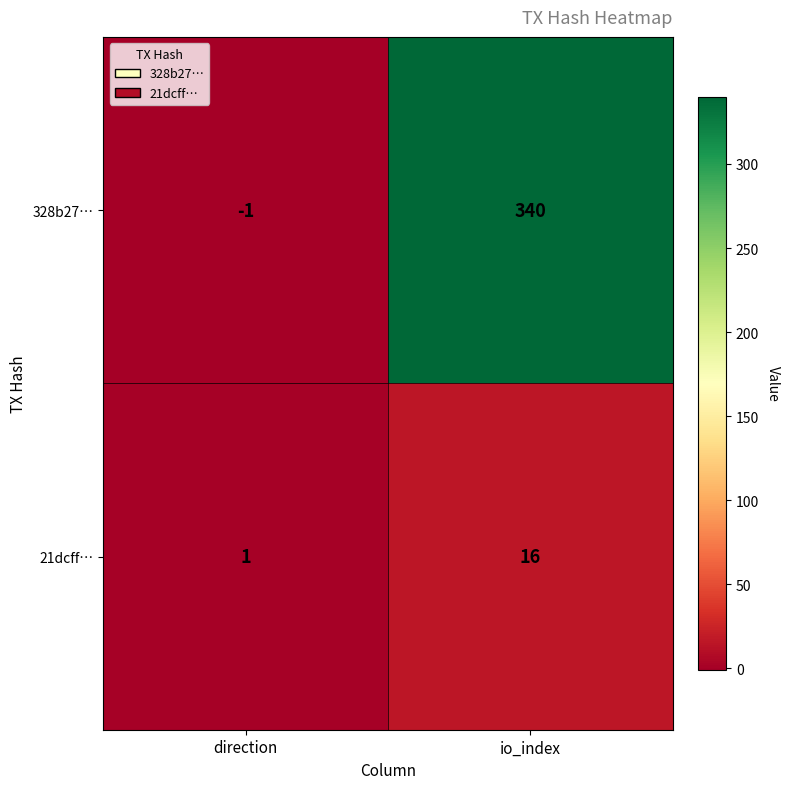

Which category has the highest value in the 21dcff… series?

io_index